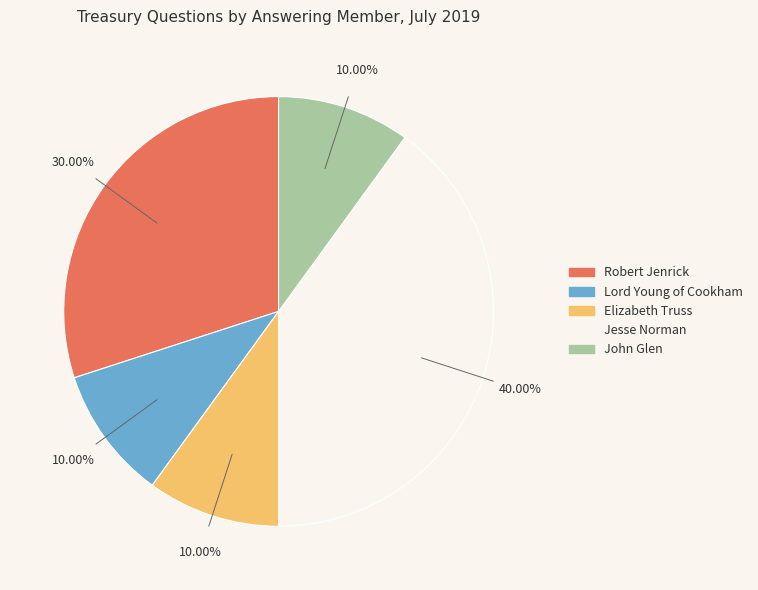

Is there a majority slice in this chart?

No